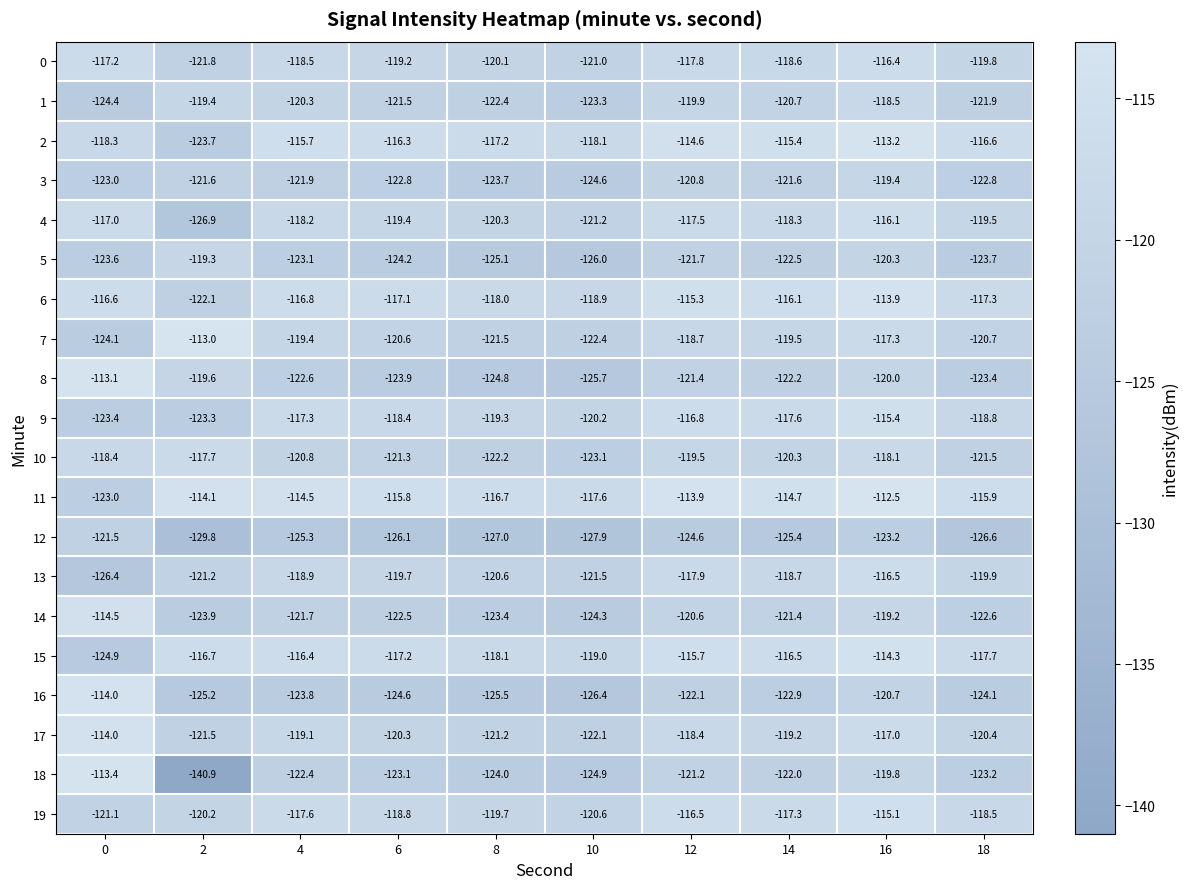

What is the minimum value shown in the chart?

-140.9